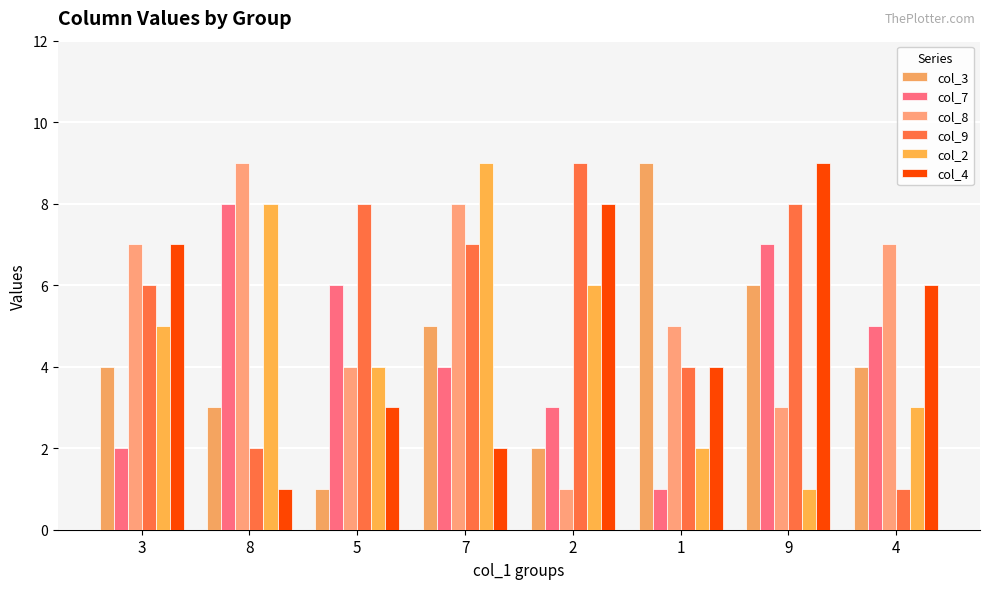

At which label does col_4 first exceed 6?

3